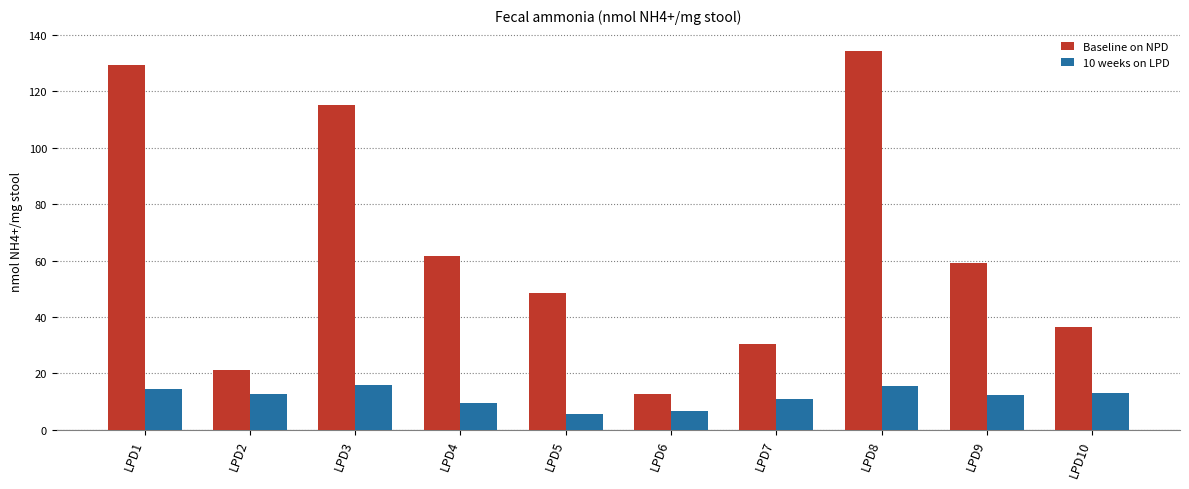

Which category has the lowest value in the Baseline on NPD series?

LPD6